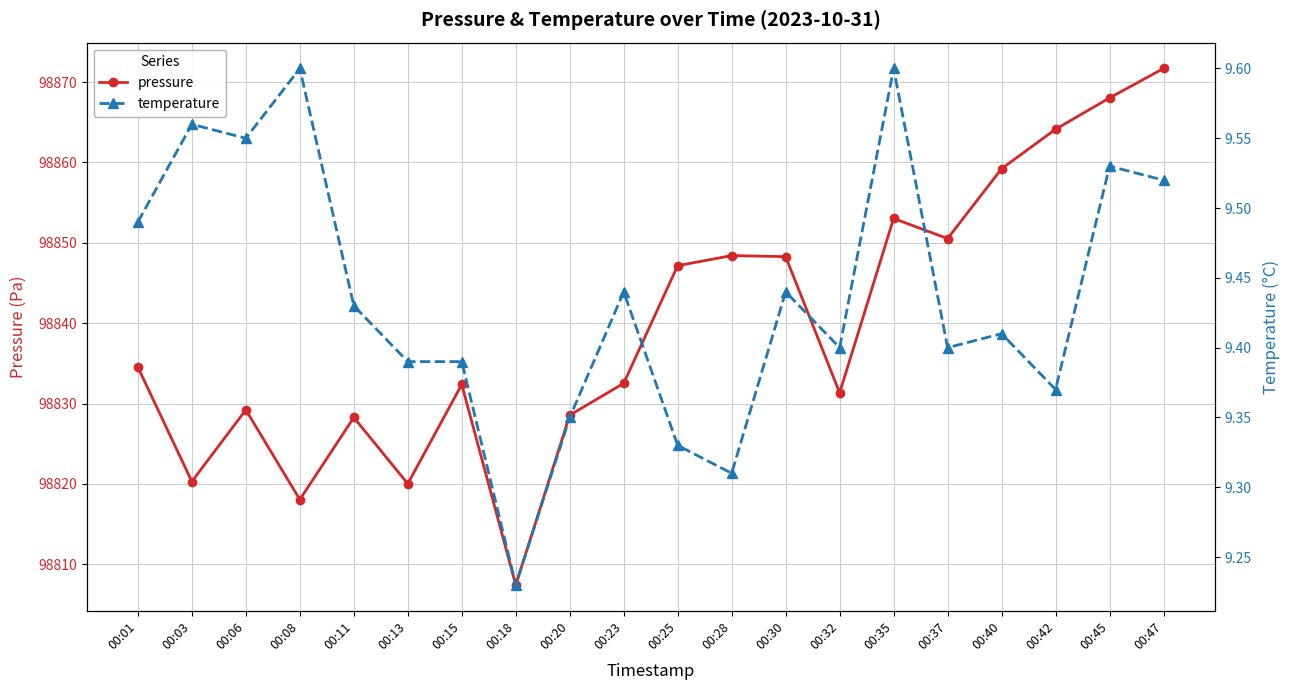

What is the average value of the pressure series?

98839.7